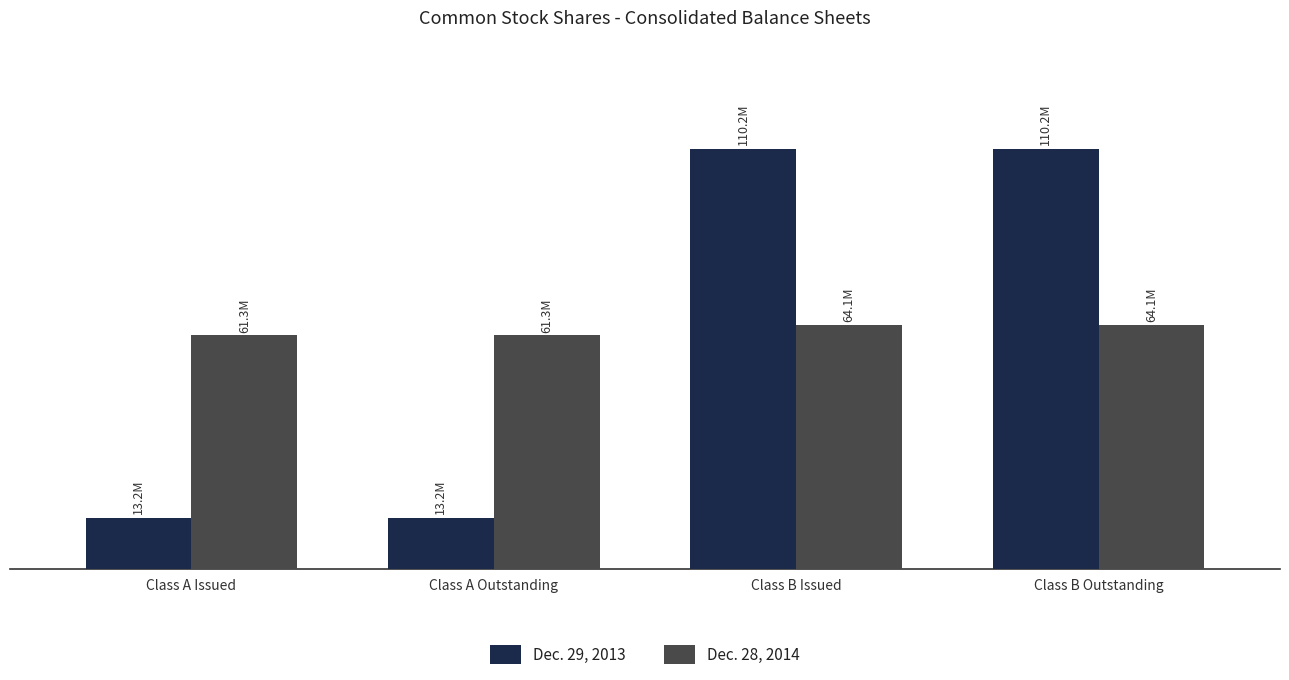

Which series has the largest total across all categories?

Dec. 28, 2014